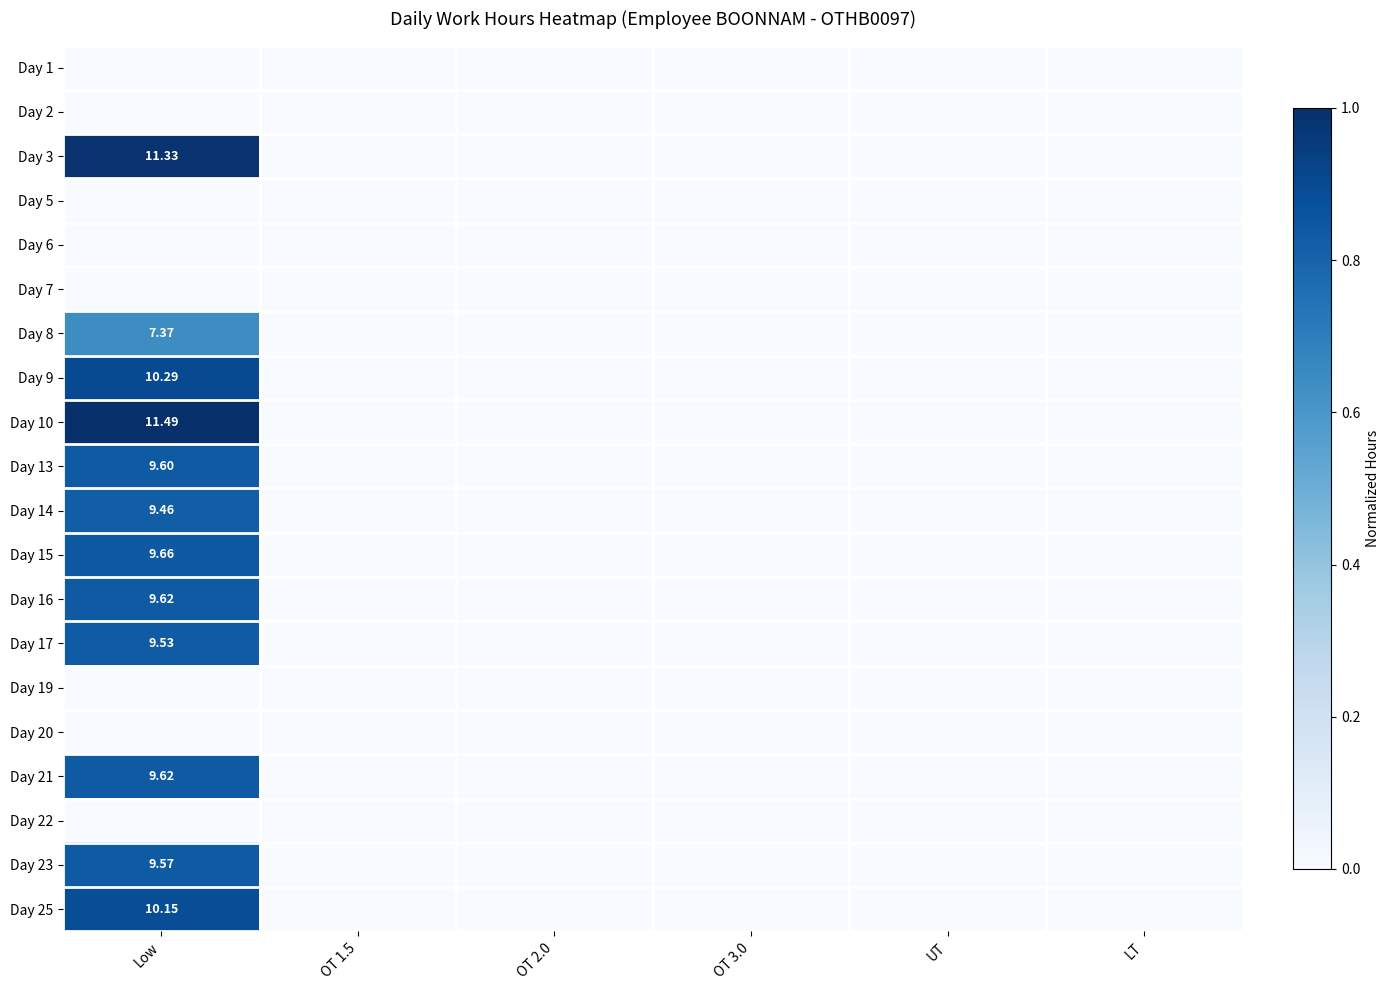

At how many categories does at least one series exceed 0?

1